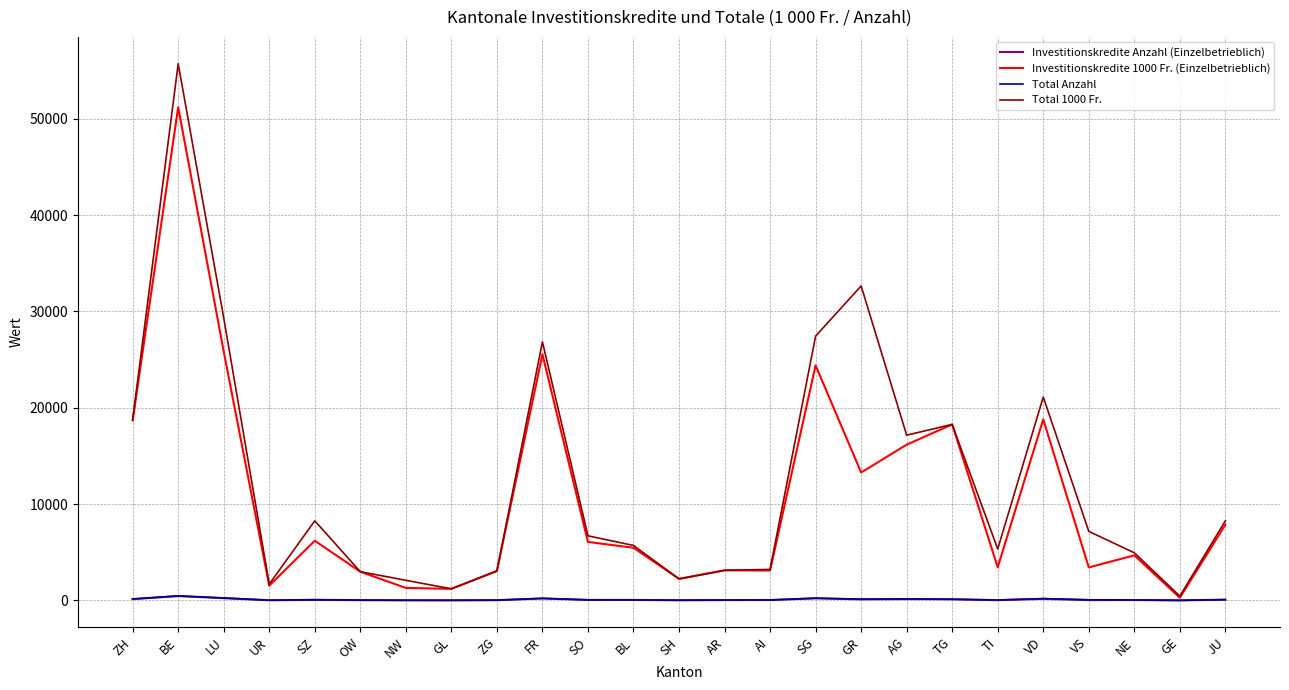

Is the value of Total Anzahl at BL greater than the value of Total 1000 Fr. at ZG?

No